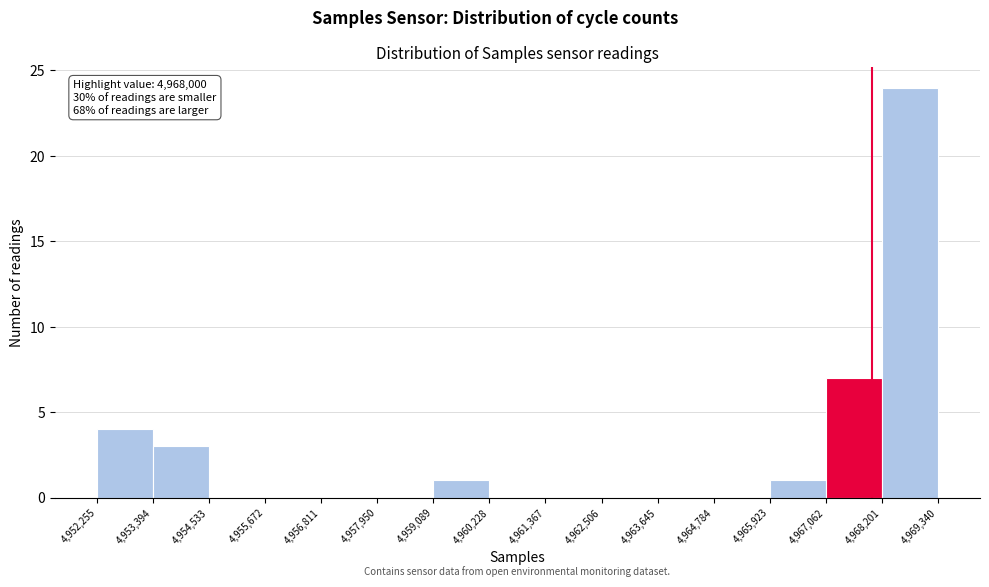

Which range on the x-axis has the tallest bar?

4,968,201 to 4,969,340